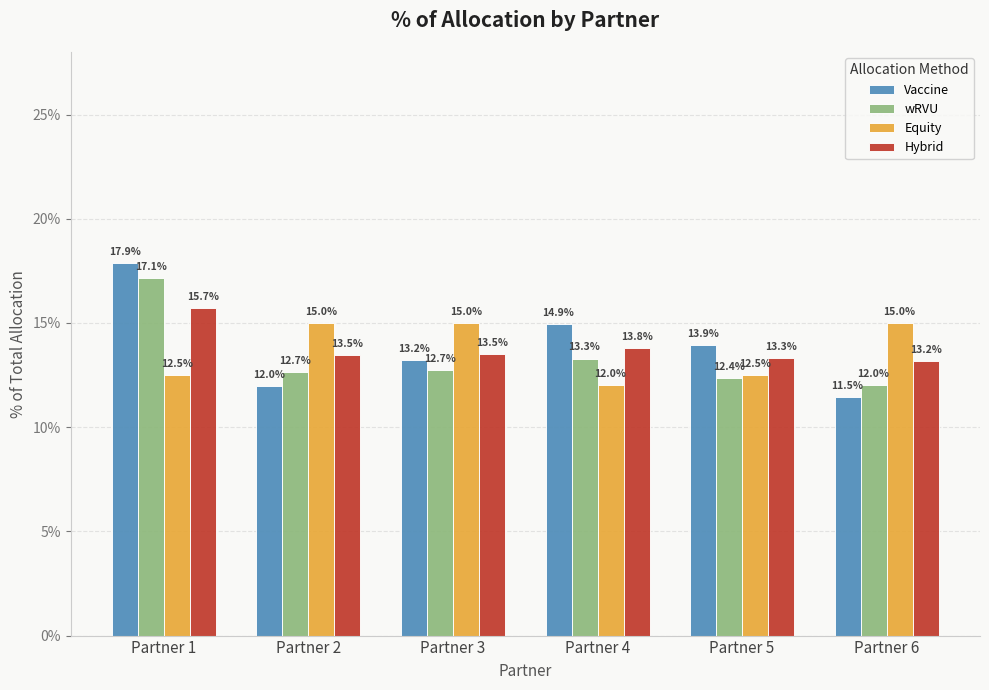

What is the minimum value for Vaccine?

11.5